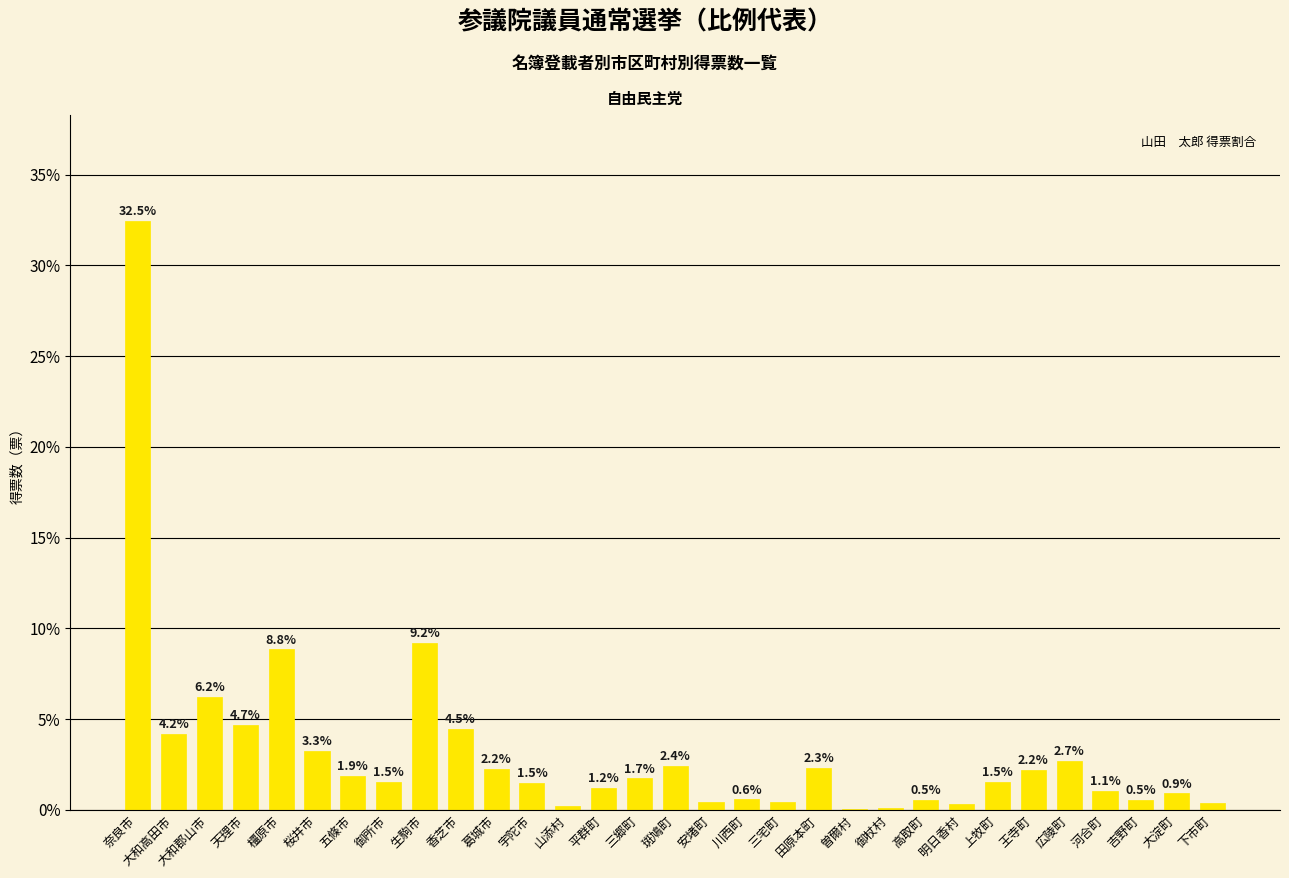

What is the sum of the values at 王寺町 and 平群町?

3.4